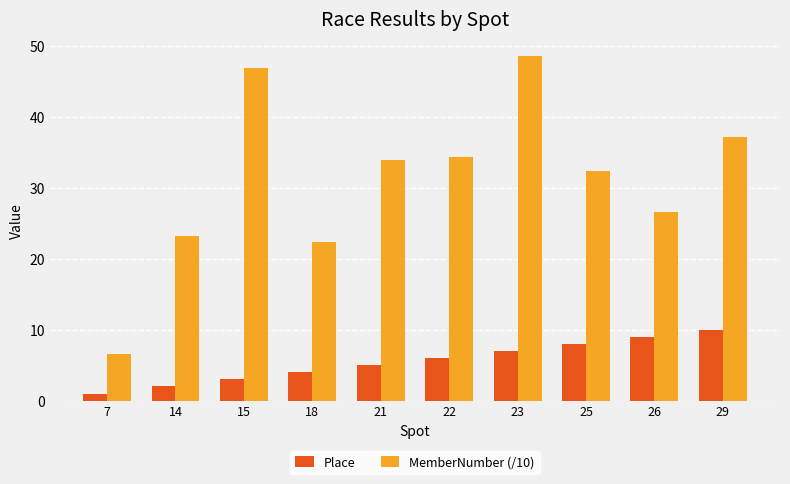

The MemberNumber (/10) series shows 32.4 at 25. True or false?

True